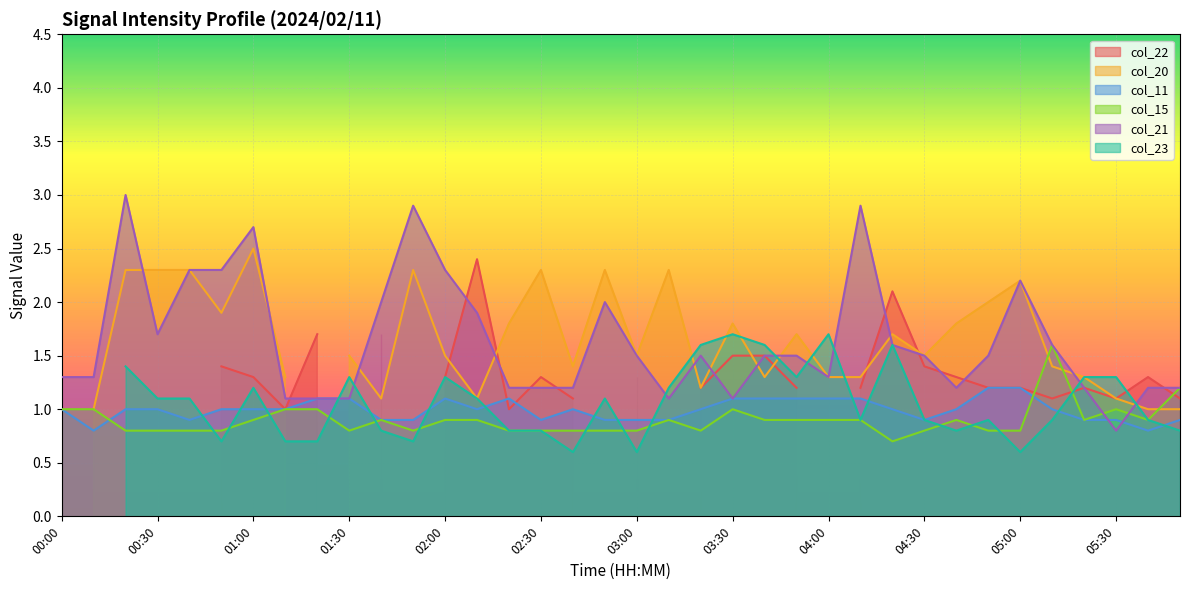

Is the value of col_15 at 04:30 greater than the value of col_21 at 03:30?

No